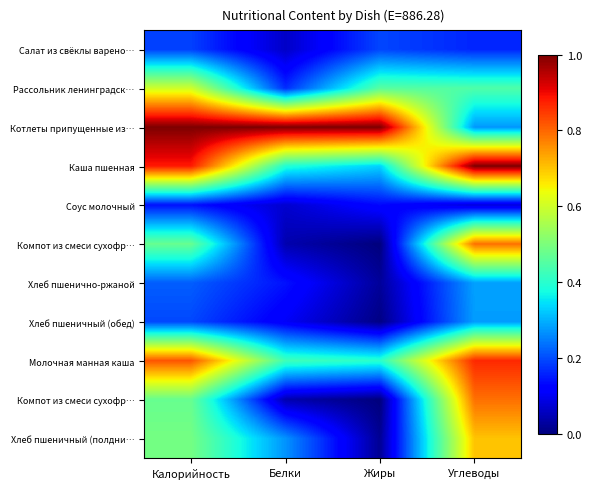

At how many categories does at least one series exceed 0?

4